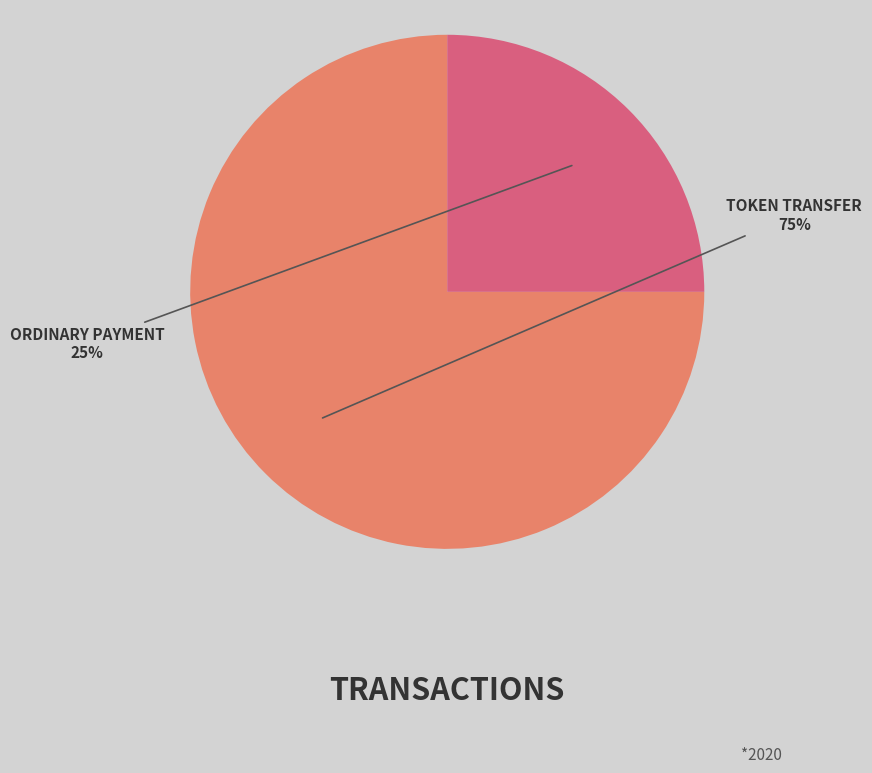

How many segments does this pie chart have?

2